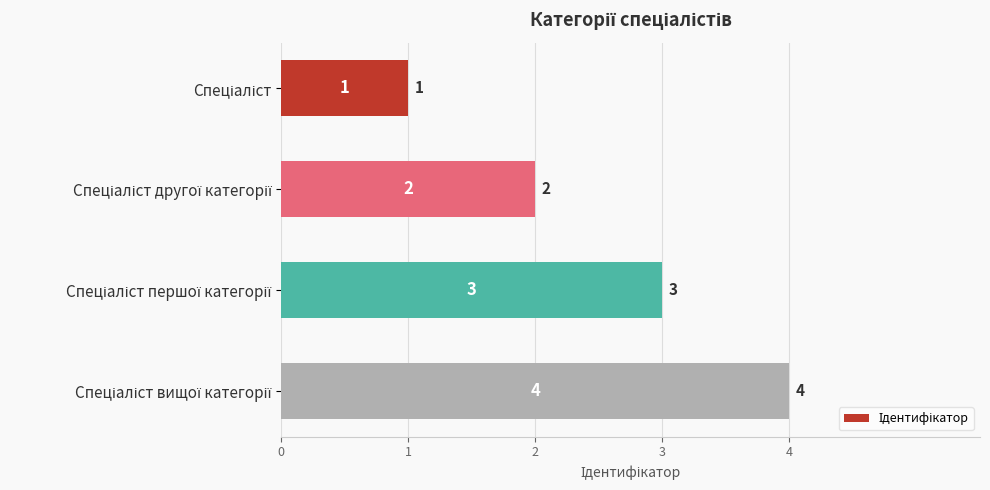

What is the sum of all values?

10